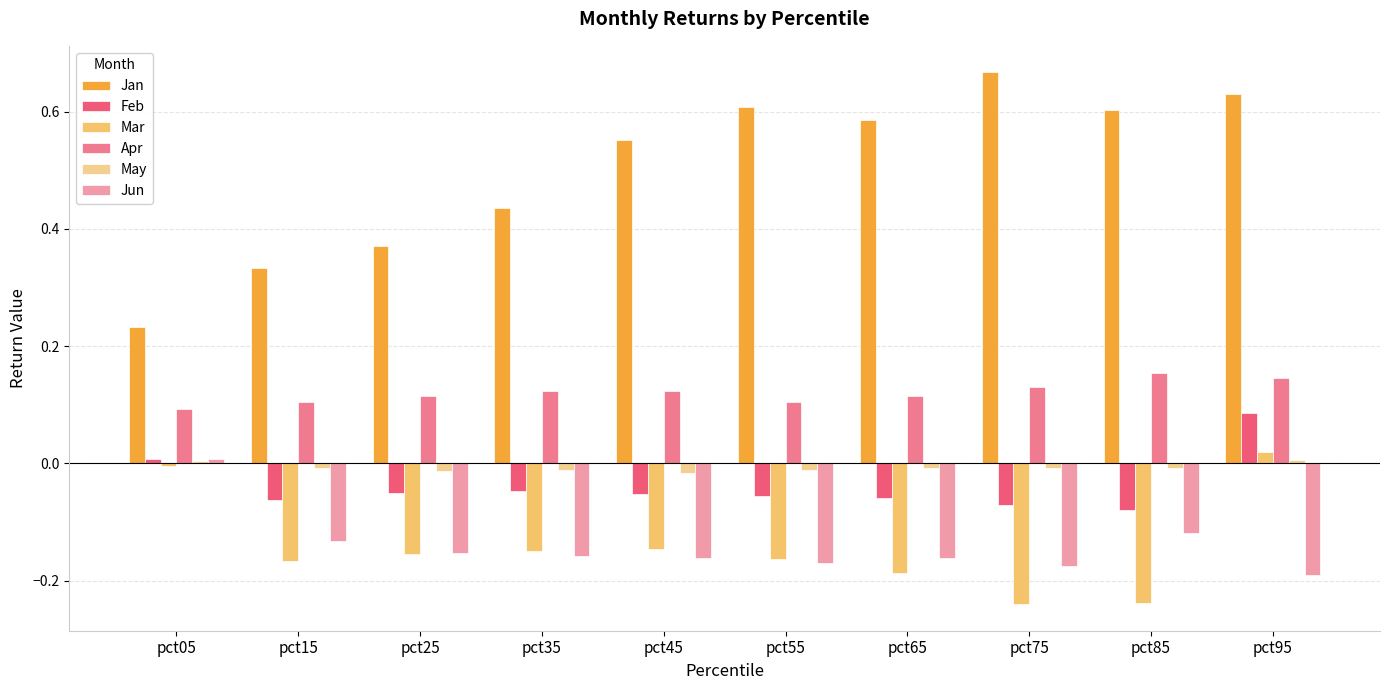

Count the number of categories in the chart.

10